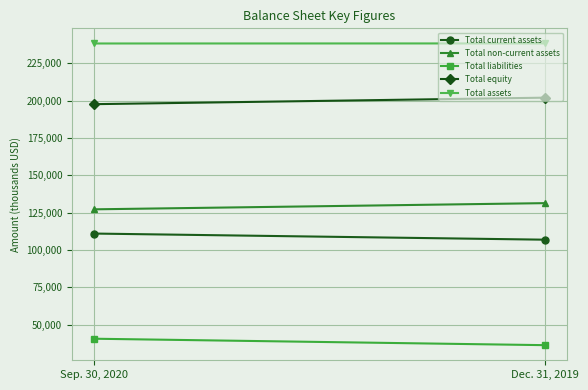

Which has a higher value, Sep. 30, 2020 or Dec. 31, 2019?

Sep. 30, 2020